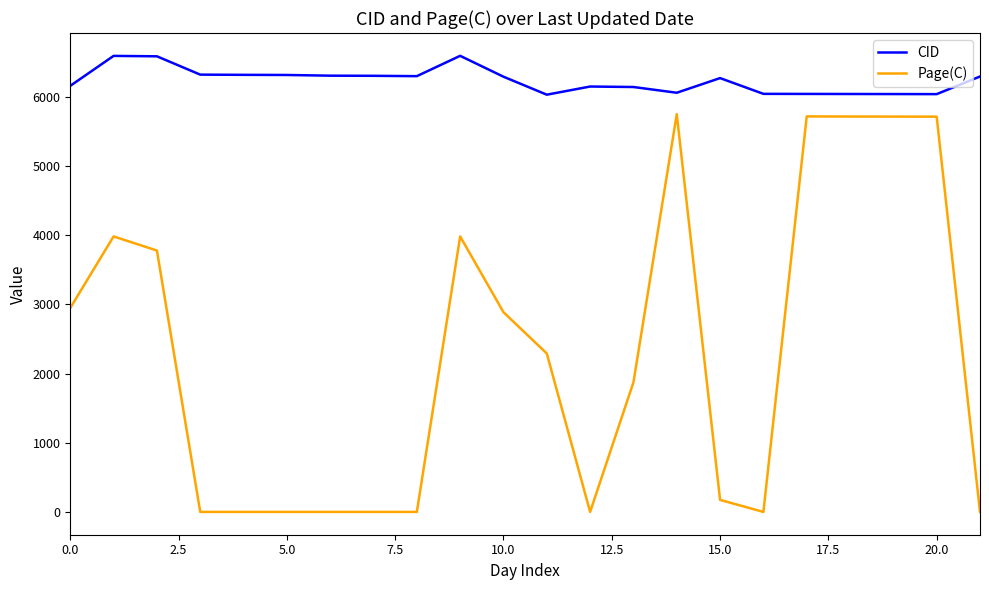

Which series has the largest range (max minus min)?

Page(C)